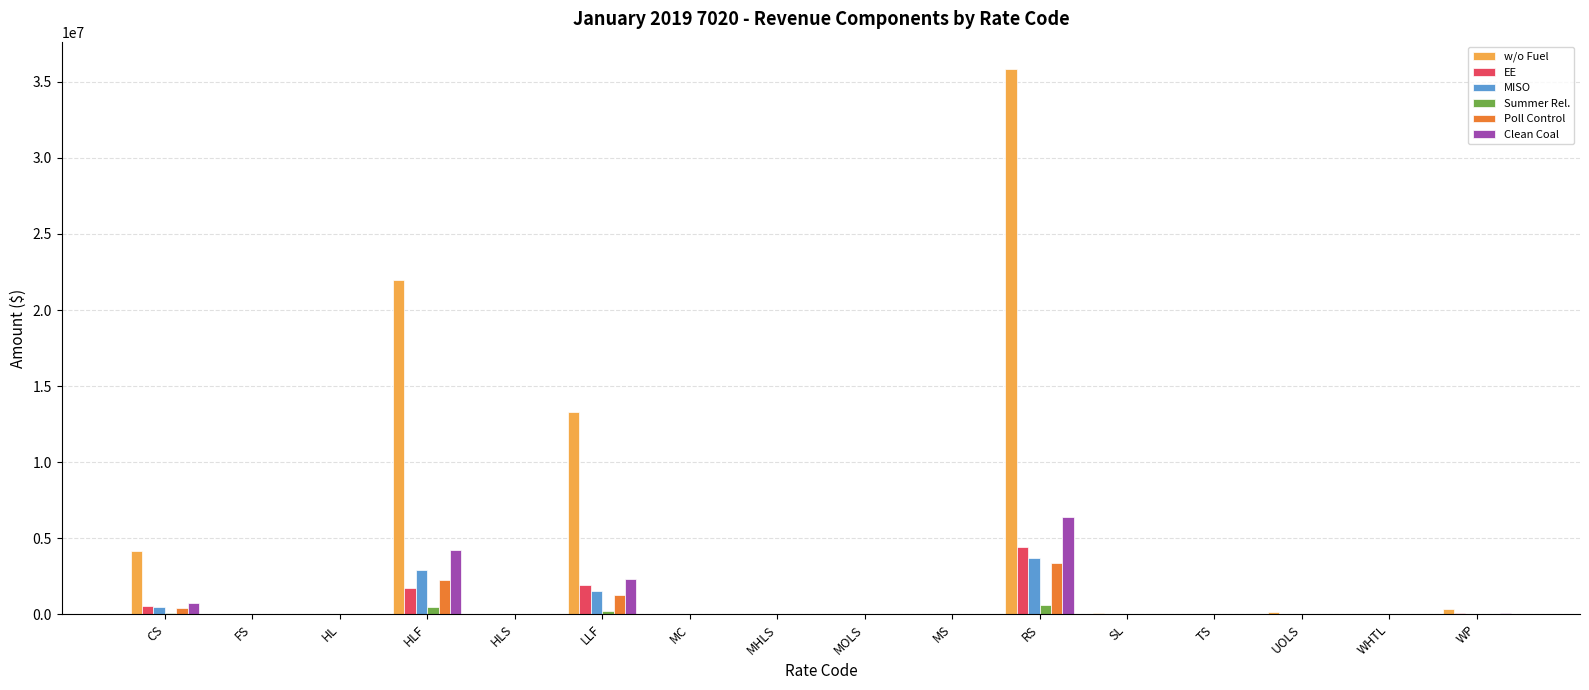

Is it true that Summer Rel. equals 0.0 at MC?

True